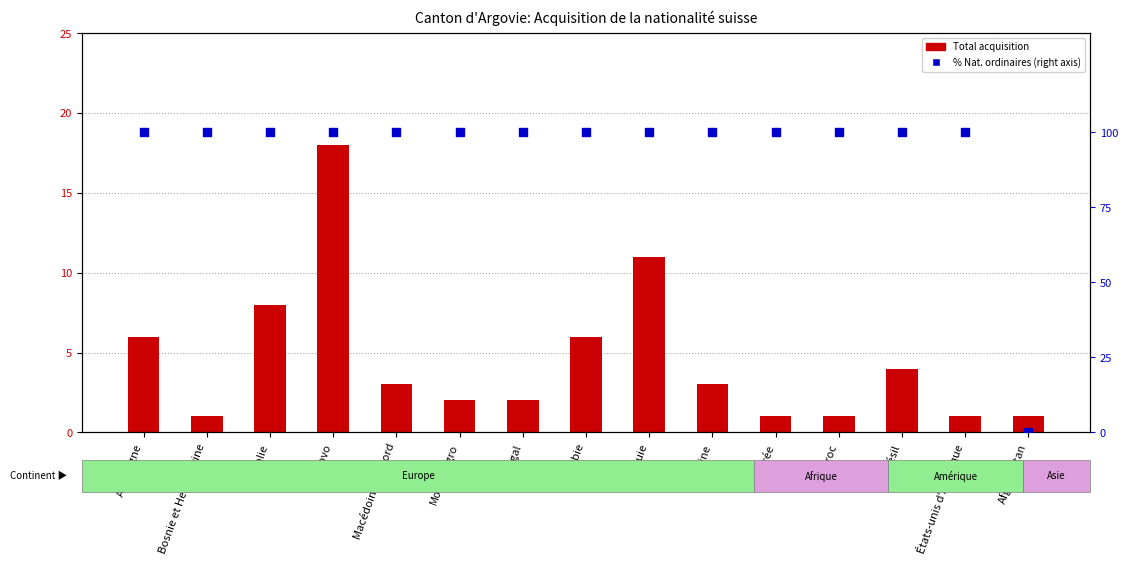

Which series reaches the minimum Y coordinate?

% Naturalisations ordinaires